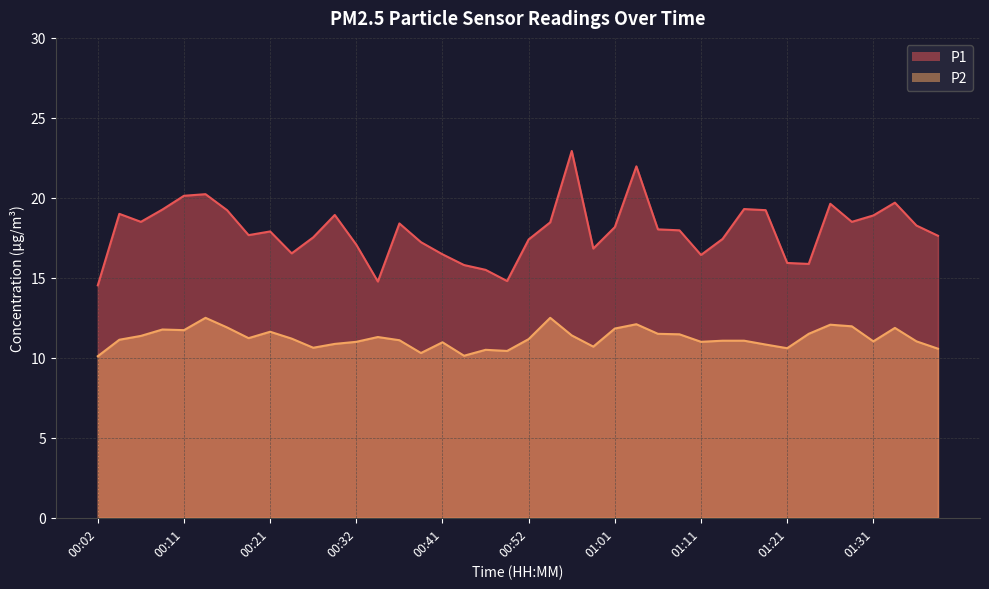

What are all the series names shown in the legend?

P1, P2